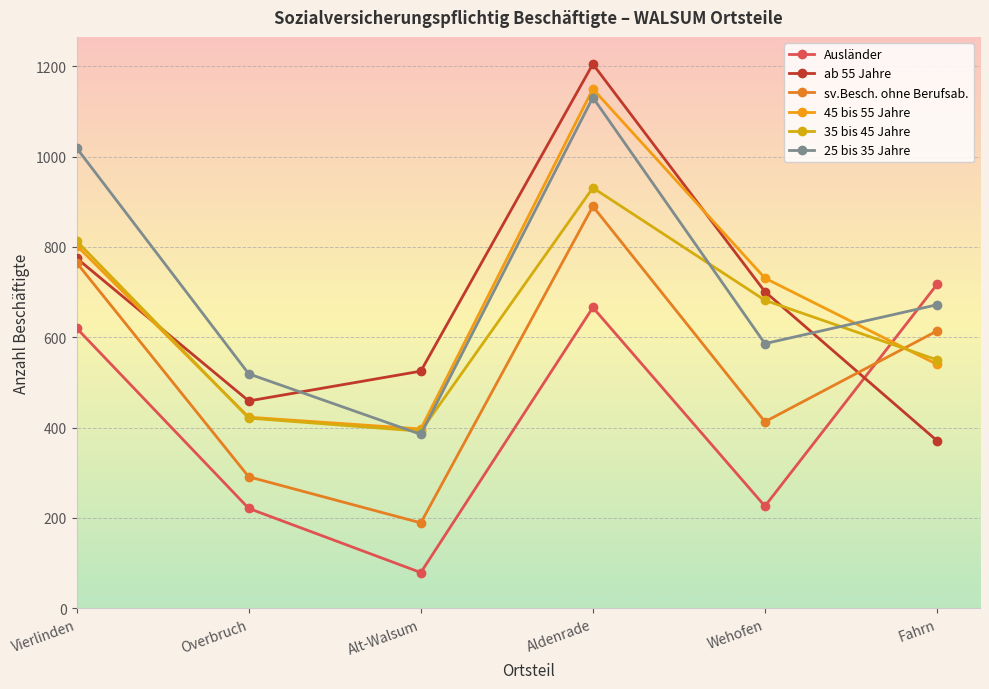

Between which two adjacent categories do ab 55 Jahre and 35 bis 45 Jahre first intersect?

Vierlinden and Overbruch